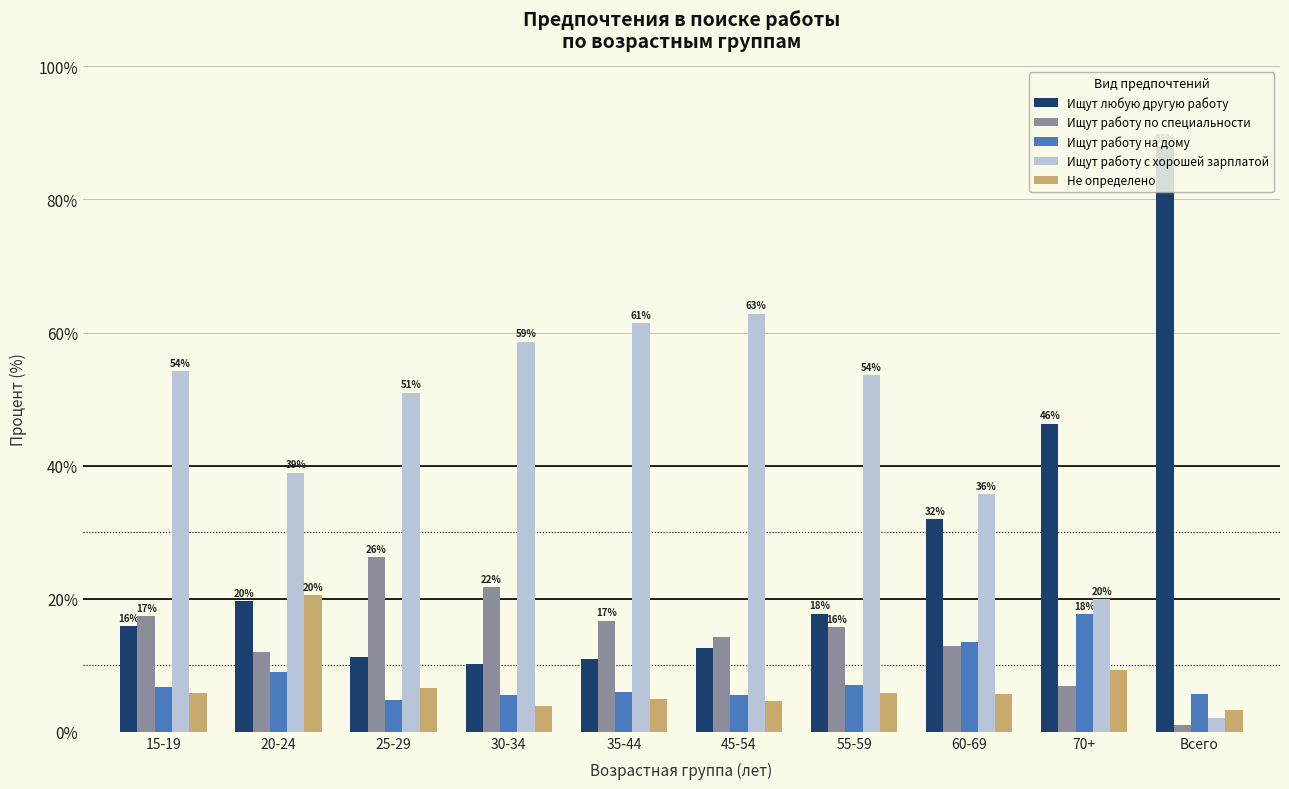

Which category has the highest value across all series?

Всего